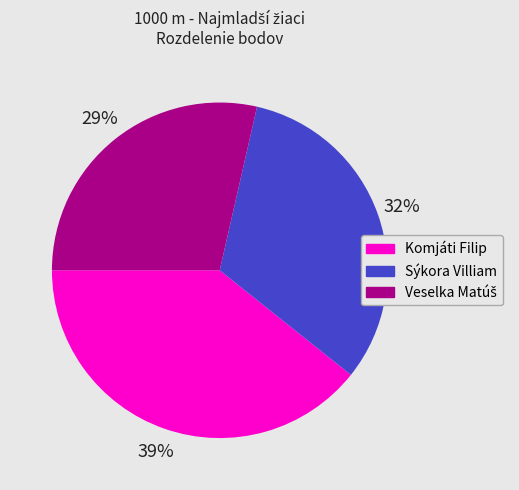

Is it true that Sýkora Villiam is 32% of the pie?

True